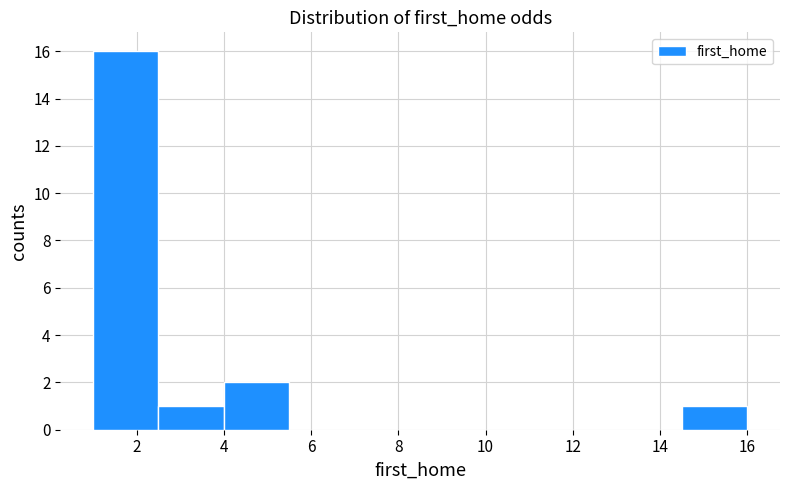

Which range on the x-axis has the tallest bar?

1.0 to 2.6